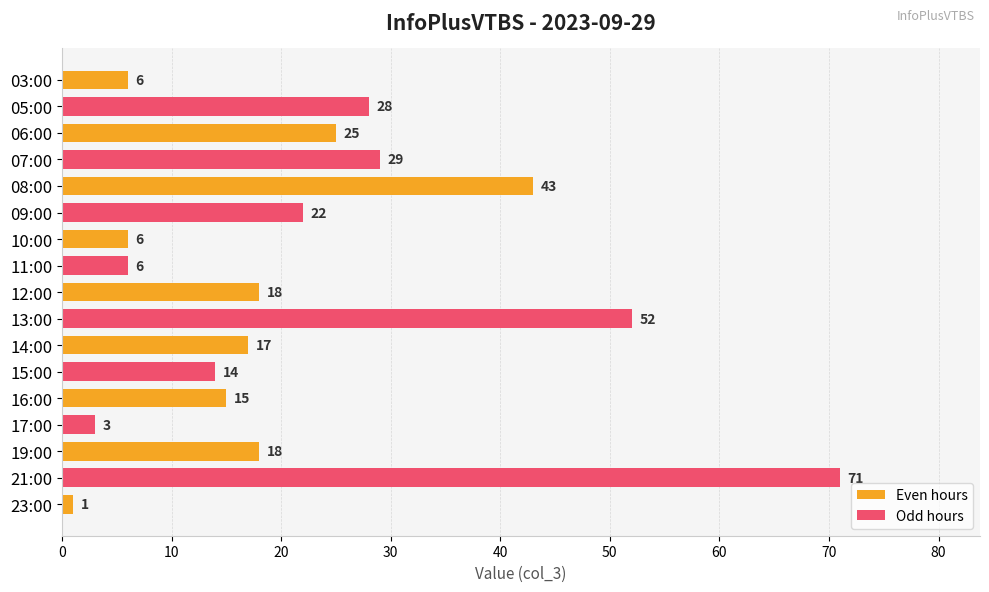

Does the chart contain stacked bars?

No